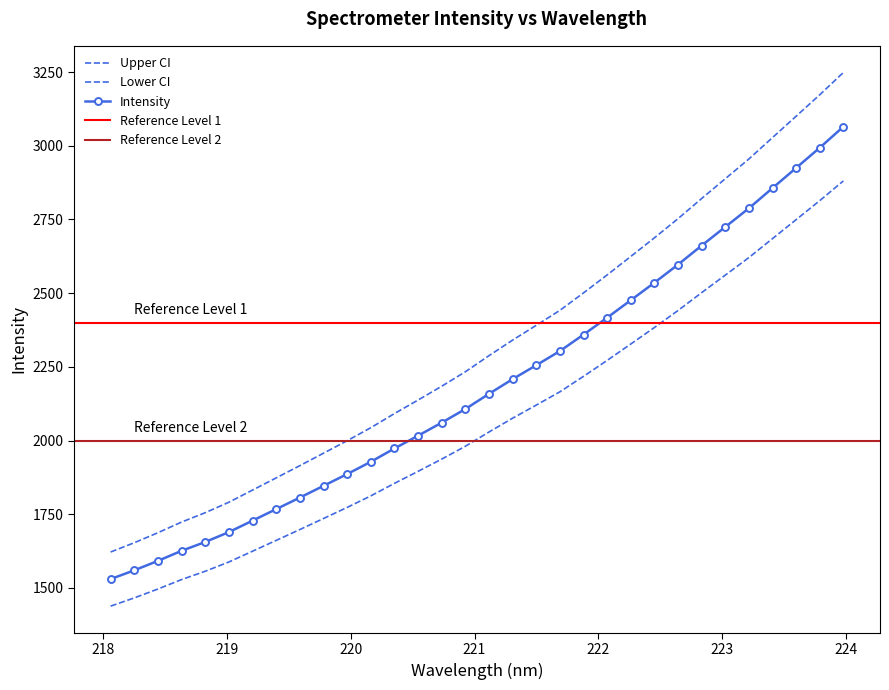

Reading right to left, what are all the values shown in this chart?

3248.5	3173.0	3100.2	3027.8	2955.3	2888.1	2821.1	2752.8	2687.7	2624.6	2561.8	2500.9	2441.7	2390.9	2340.8	2288.0	2233.3	2184.3	2137.4	2091.4	2043.5	1999.3	1957.0	1914.7	1873.3	1831.9	1790.6	1755.1	1723.3	1687.1	1653.1	1621.7